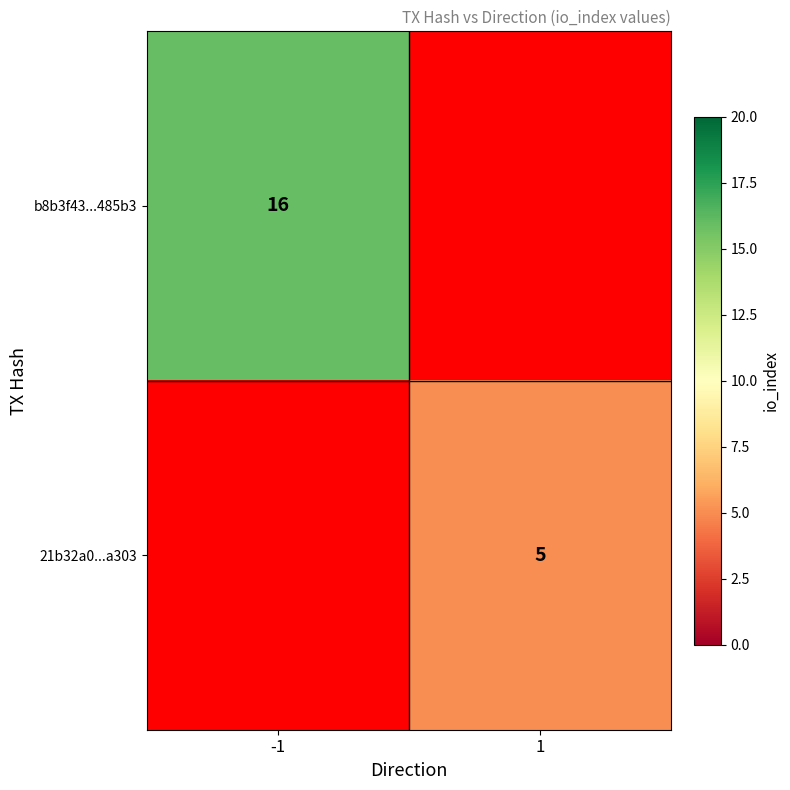

The value of b8b3f43...485b3 at -1 is 23. True or false?

False